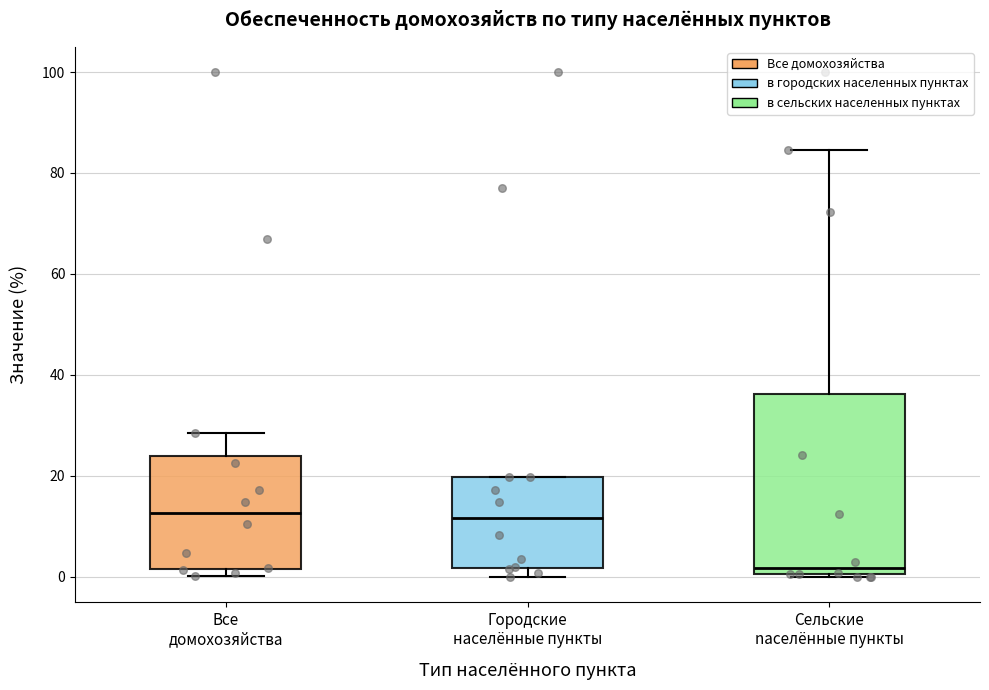

Which box is the tallest, from its lower edge to its upper edge?

Сельские nаселённые пункты